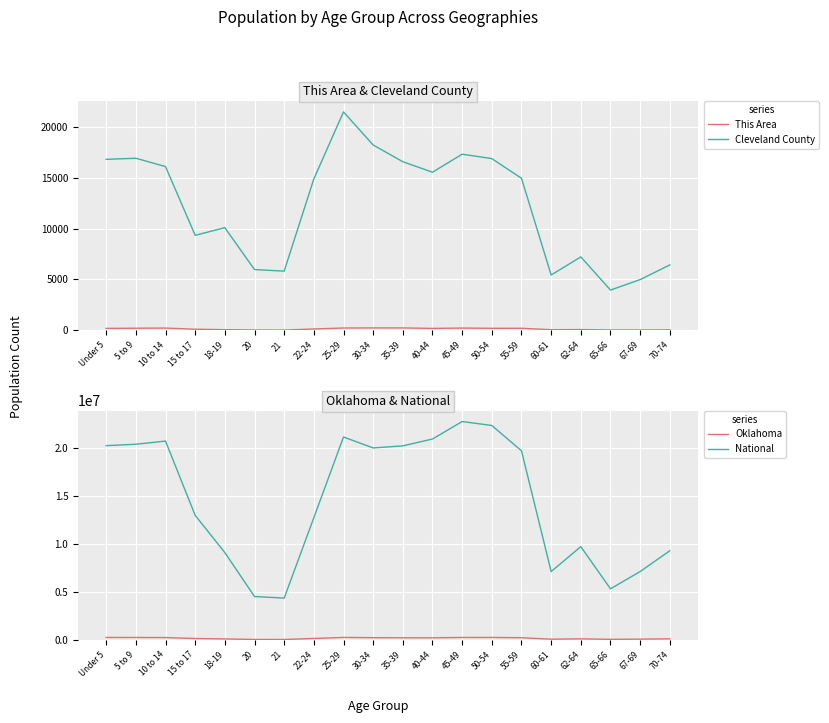

Which series has the largest range (max minus min)?

National